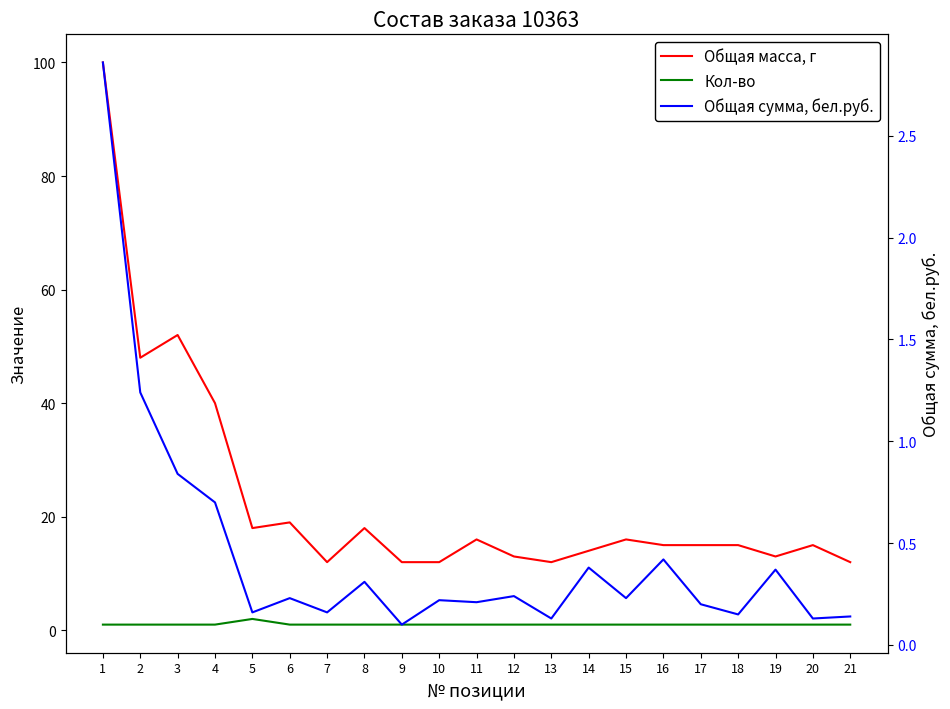

What is the difference between the Общая сумма, бел.руб. values at 10 and 20?

0.1